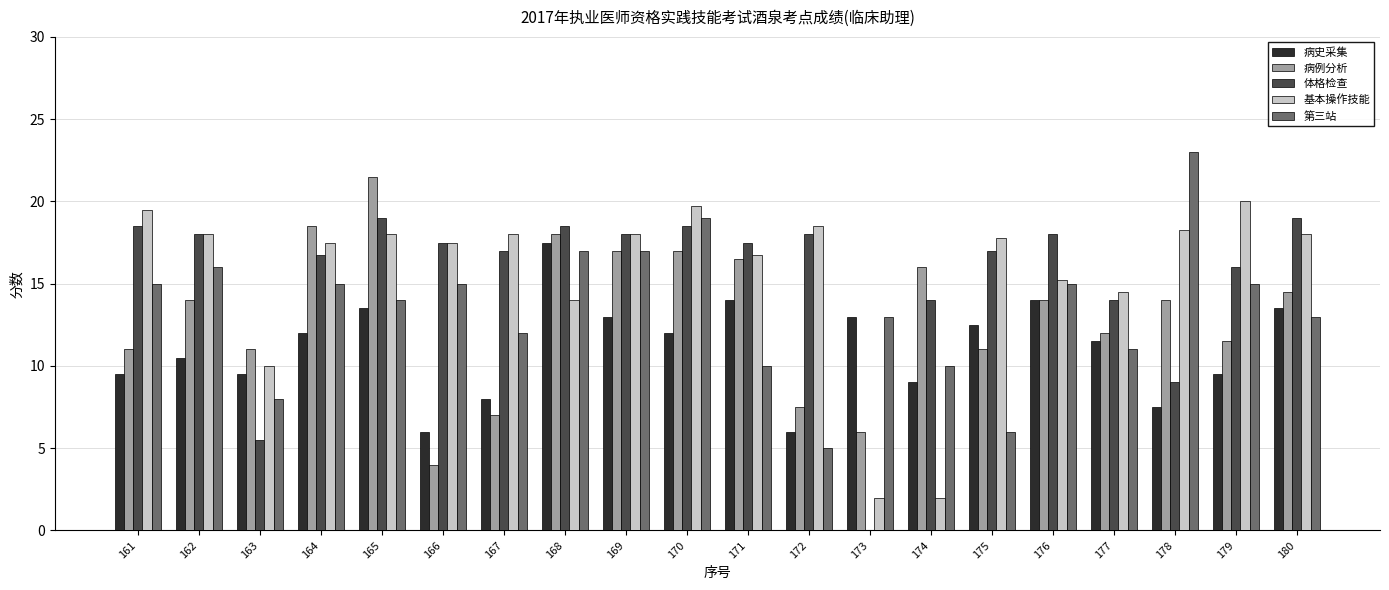

Is the value of 第三站 at 180 greater than the value of 病史采集 at 174?

Yes